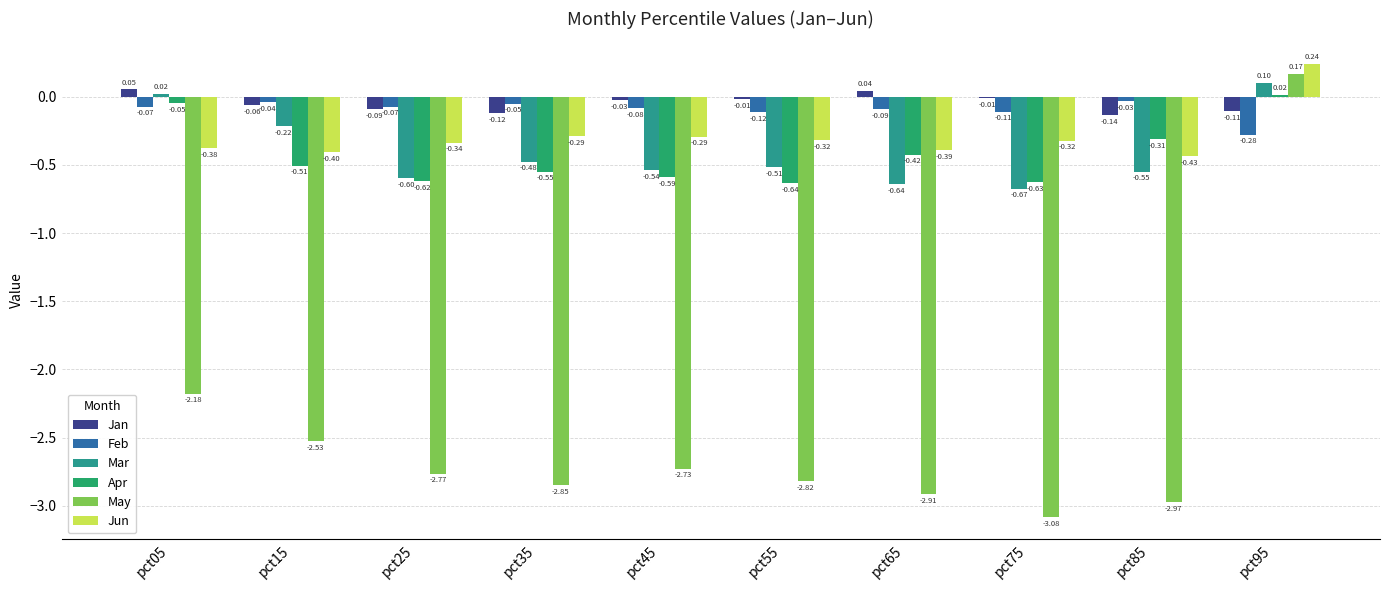

How many groups of bars are there?

10